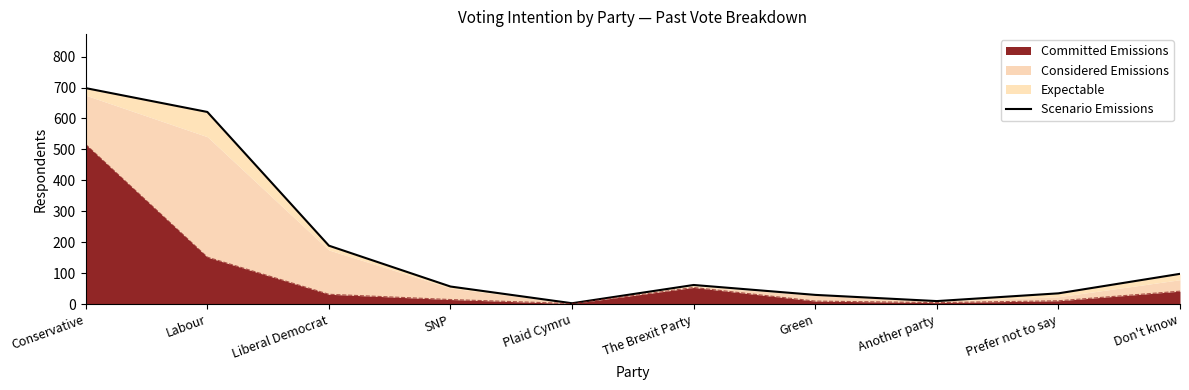

What is the maximum value shown in the chart?

698